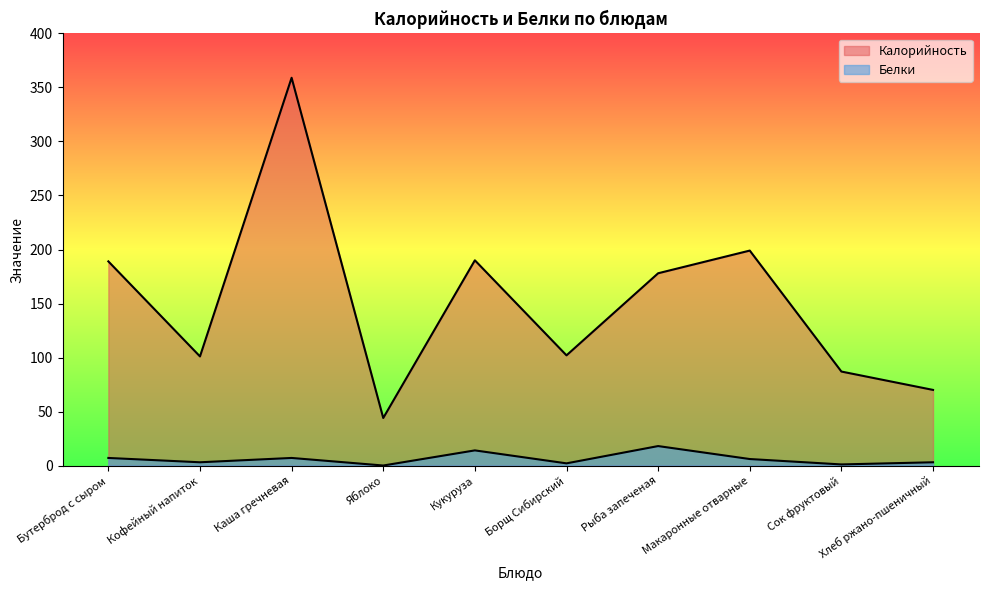

What is the difference between the Белки values at Рыба запеченая and Каша гречневая?

11